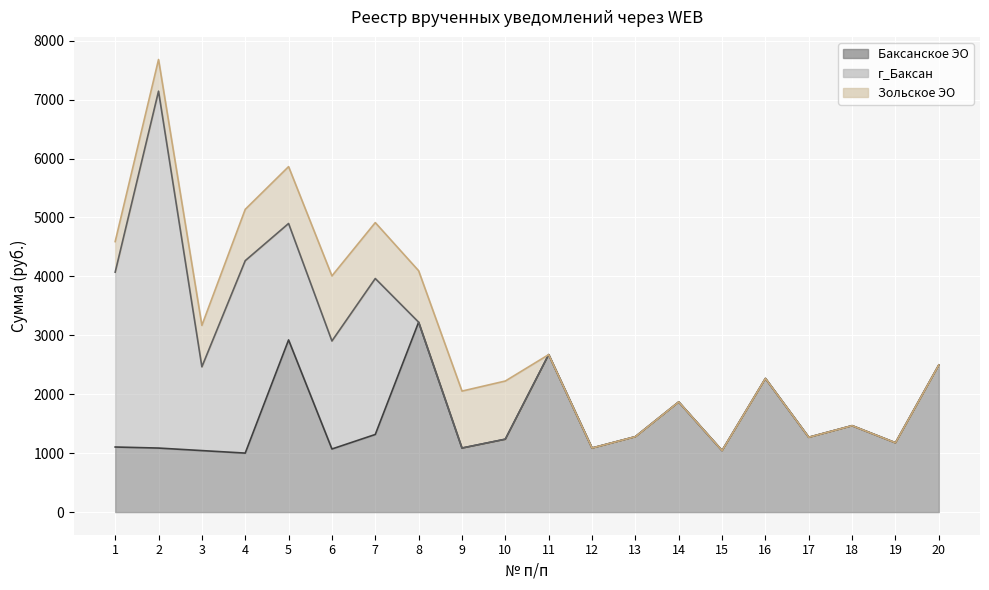

Which series changed the most between 1 and 14?

г_Баксан